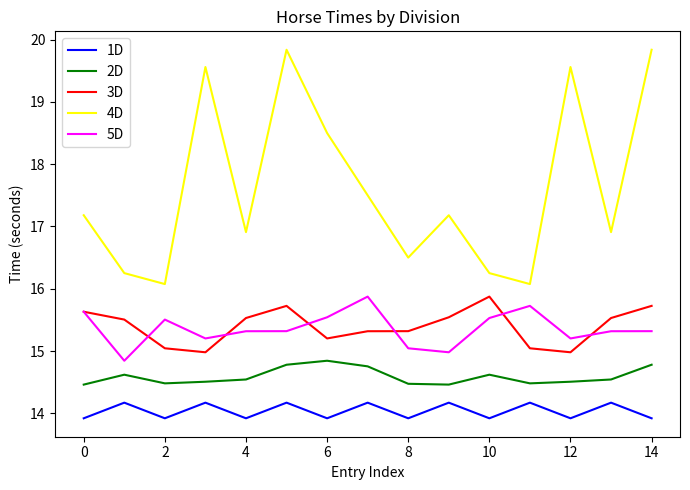

How many lines are shown in the chart?

5